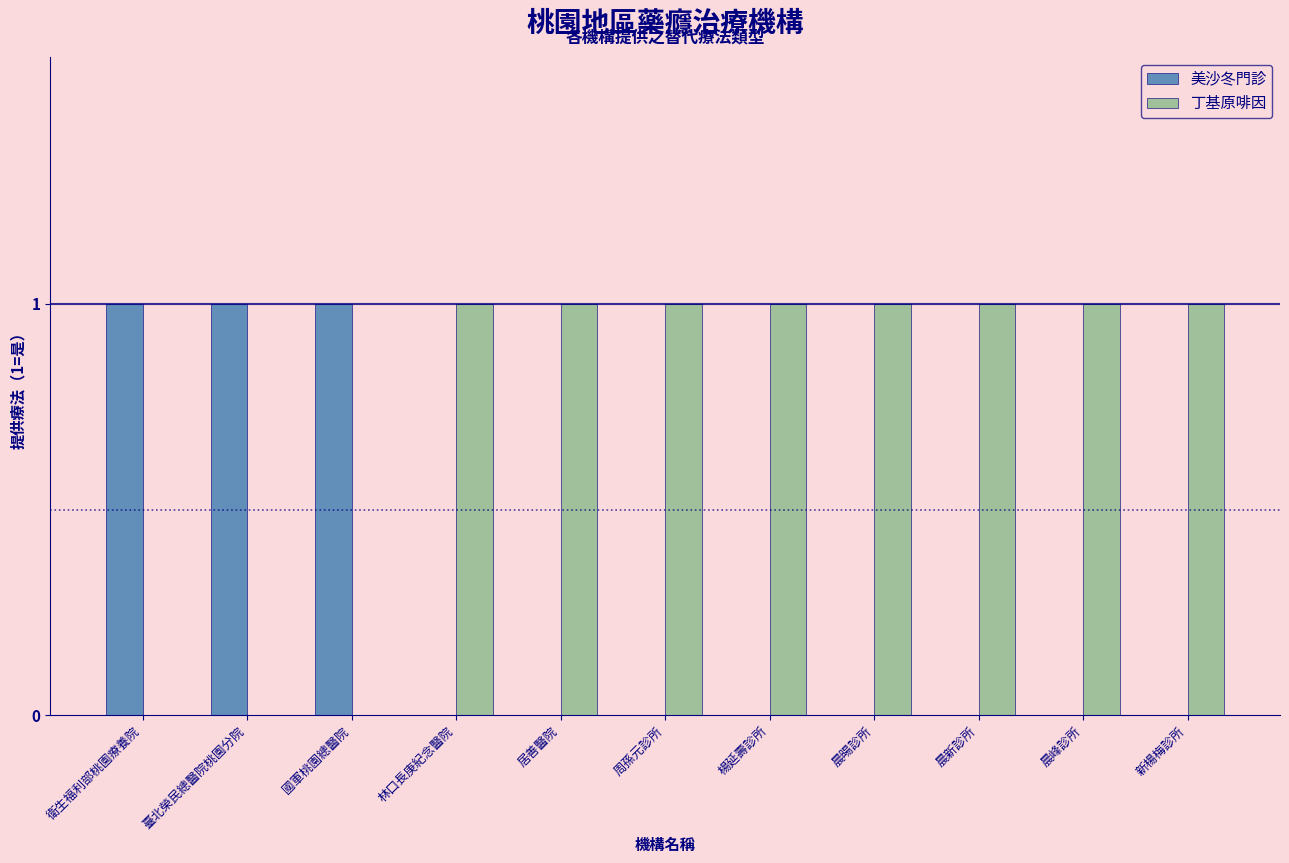

How many categories are shown in the chart?

11